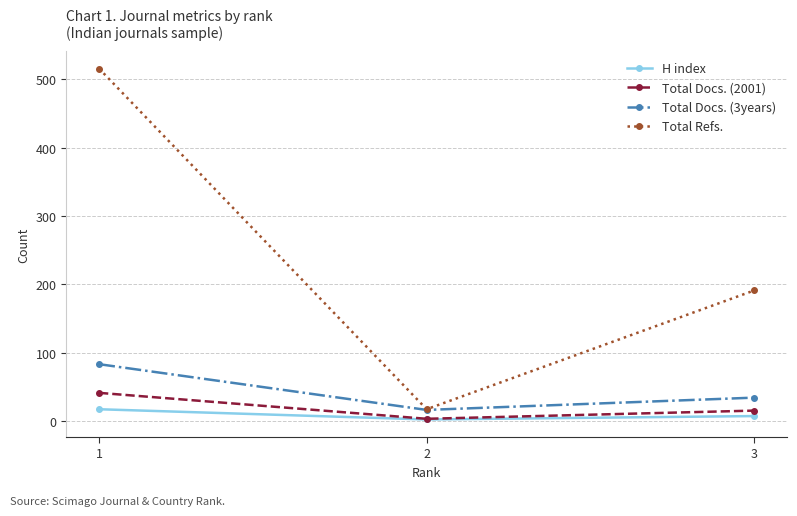

Which series has the largest total across all categories?

Total Refs.